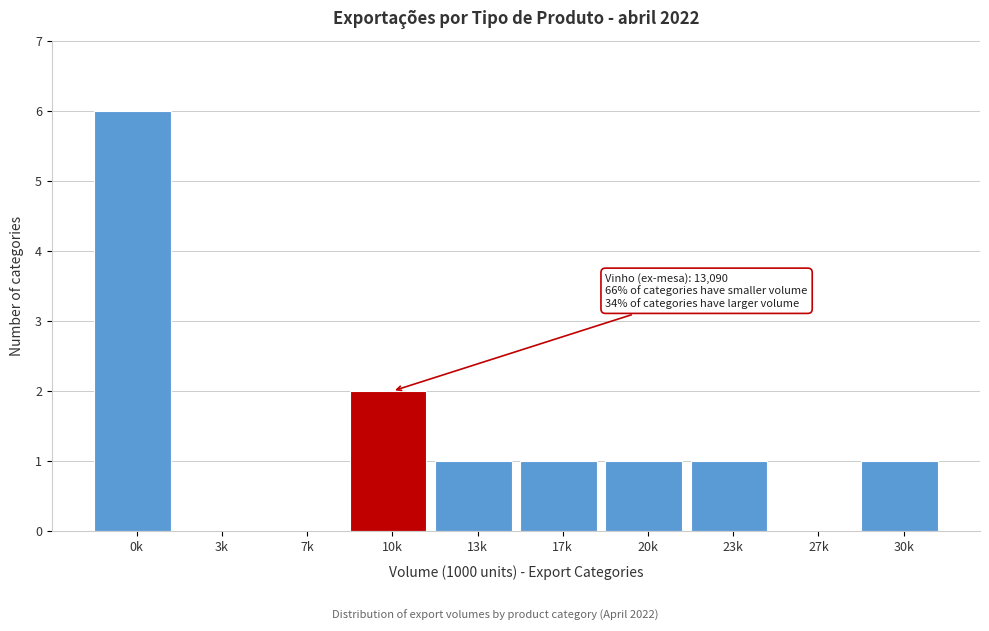

Reading left to right, list all the values displayed in this chart.

0k=6	3k=0	7k=0	10k=2	13k=1	17k=1	20k=1	23k=1	27k=0	30k=1